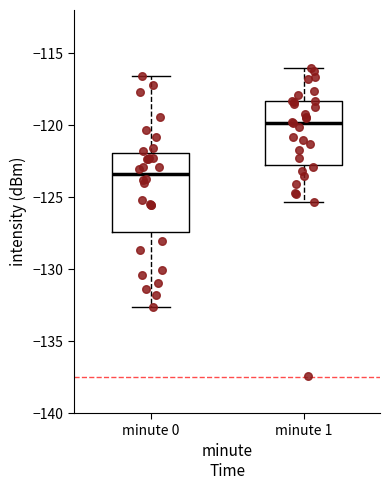

Reading left to right, read every box against the y-axis: the position of its median line, the range the box covers, and the ends of its whiskers. The values are not printed on the chart, so give them approximately, as read against the axis.

minute 0: median -123.5, box -127.5 to -122.0, whiskers -132.5 to -116.5
minute 1: median -120.0, box -122.5 to -118.5, whiskers -125.5 to -116.0